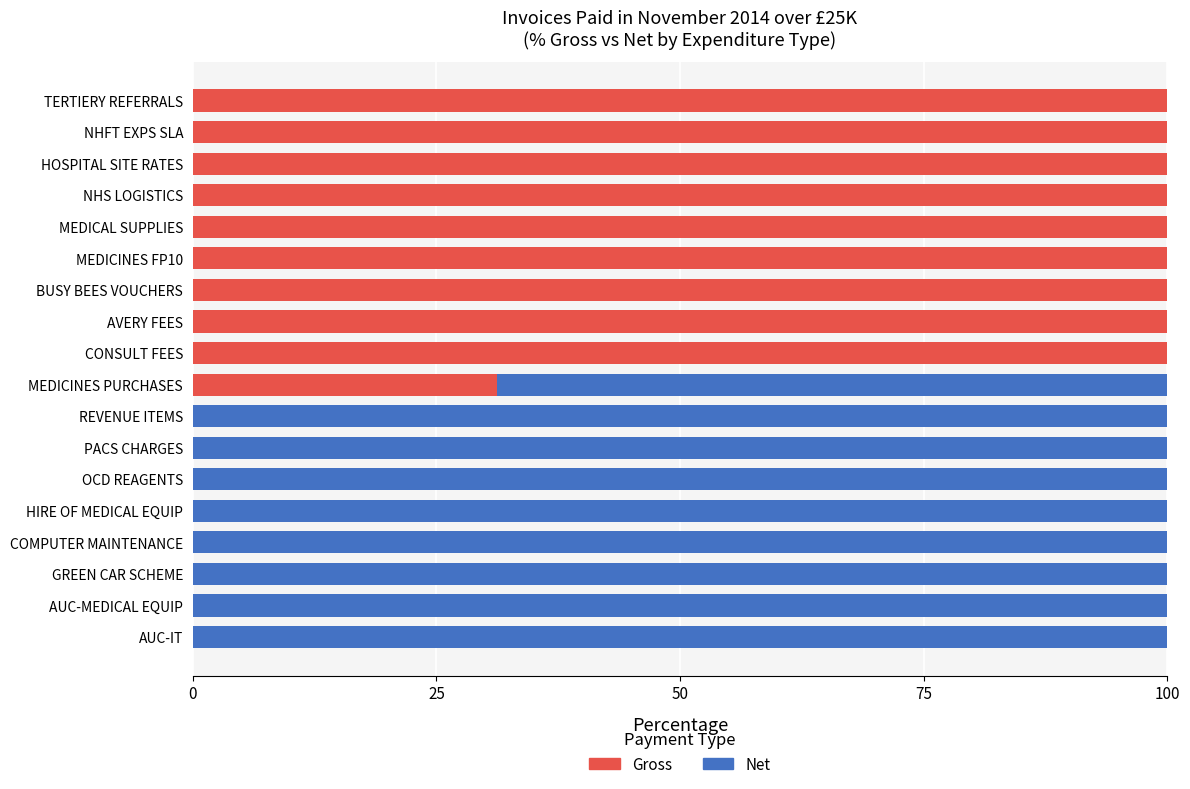

The Gross series shows -69.2 at COMPUTER MAINTENANCE. True or false?

False